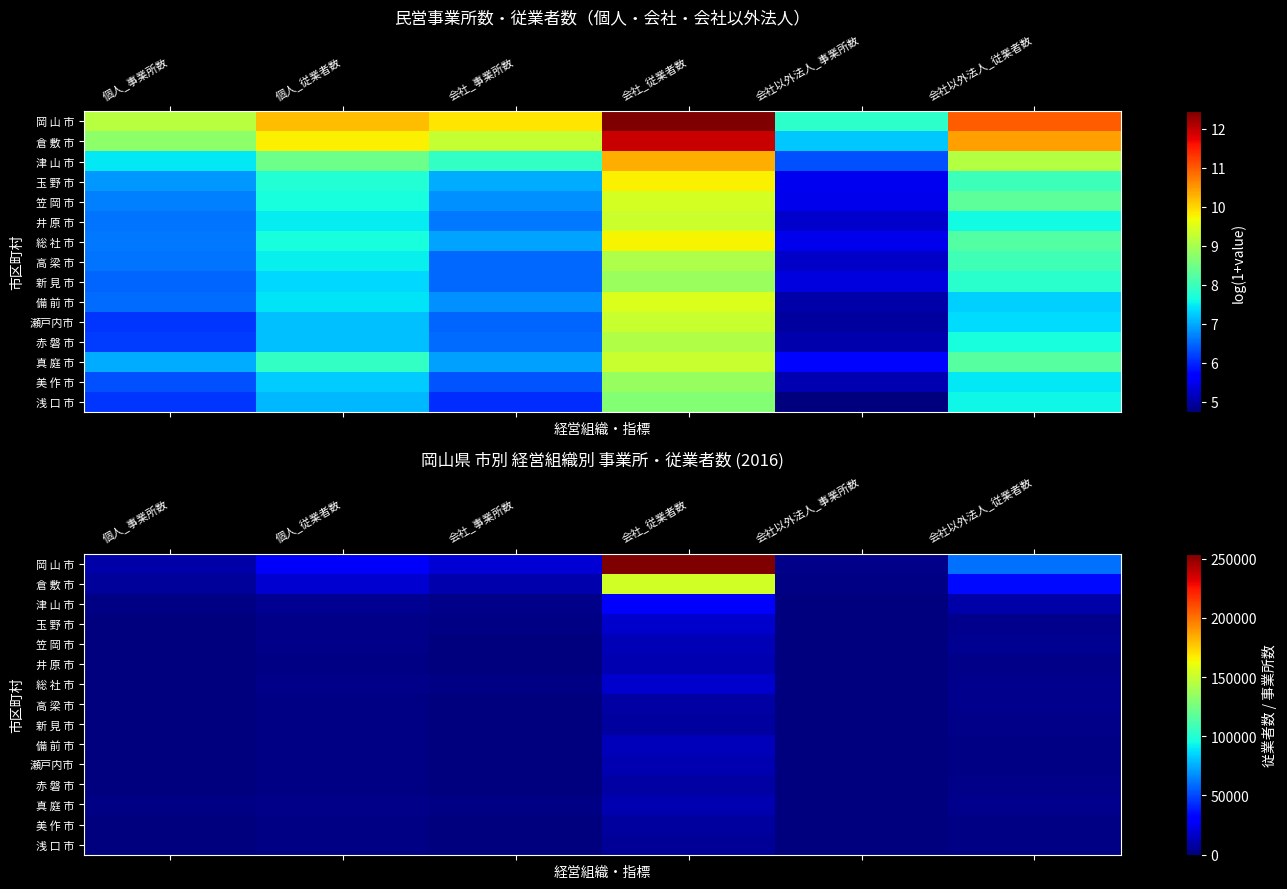

Rank the series by their maximum value, from highest to lowest.

岡 山 市, 倉 敷 市, 津 山 市, 玉 野 市, 総 社 市, 備 前 市, 笠 岡 市, 井 原 市, 真 庭 市, 瀬戸内市, 赤 磐 市, 高 梁 市, 新 見 市, 美 作 市, 浅 口 市